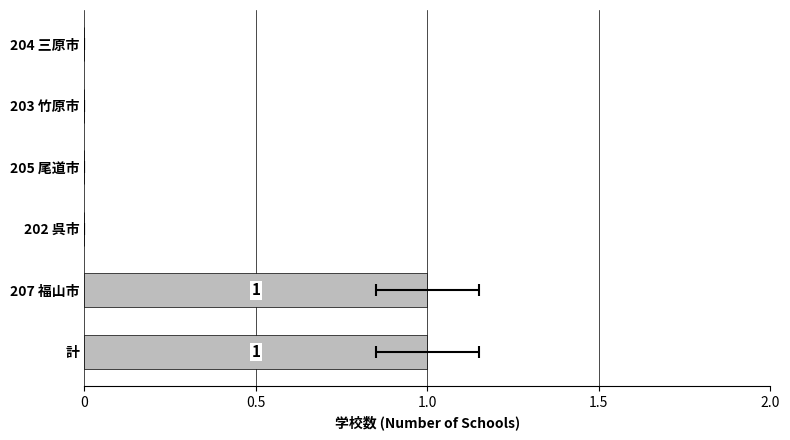

How many categories are shown in the chart?

6